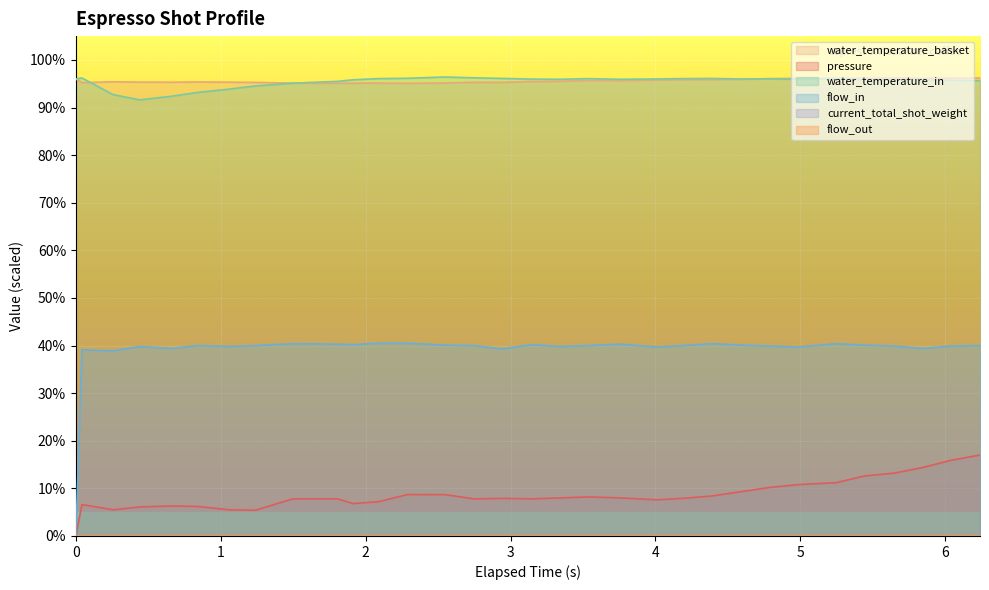

Which series has the largest range (max minus min)?

flow_in